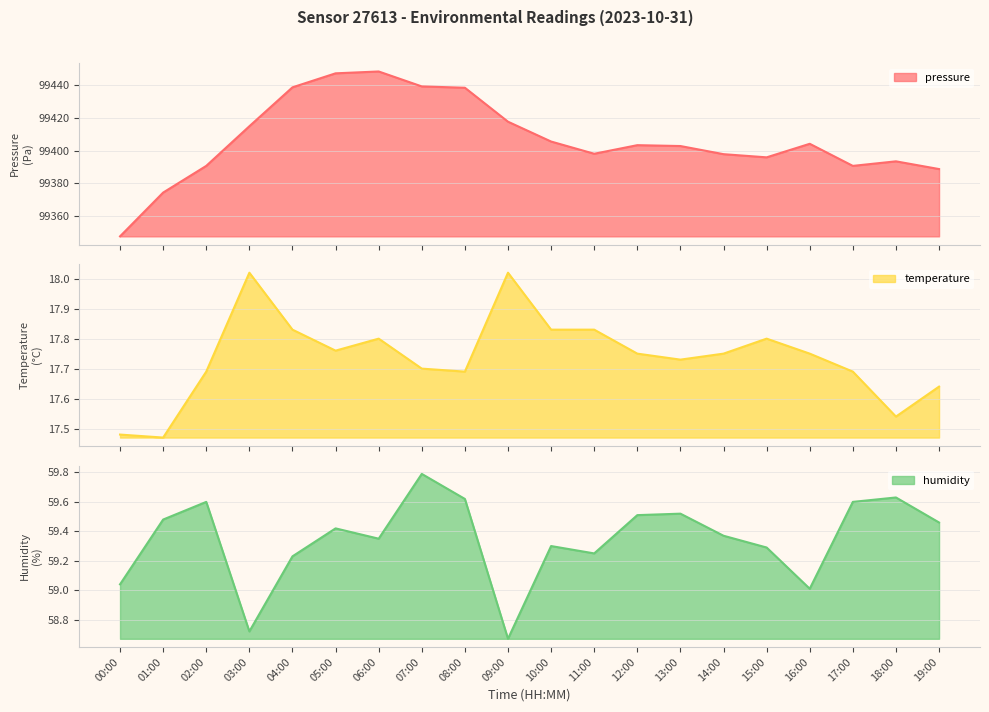

Reading left to right, list all the values displayed in this chart.

pressure: 00:00=99347.7	01:00=99374.4	02:00=99390.8	03:00=99415.0	04:00=99438.8	05:00=99447.3	06:00=99448.4	07:00=99439.3	08:00=99438.5	09:00=99417.8	10:00=99405.6	11:00=99398.2	12:00=99403.4	13:00=99402.9	14:00=99397.9	15:00=99396.0	16:00=99404.2	17:00=99390.8	18:00=99393.5	19:00=99388.8
temperature: 00:00=17.5	01:00=17.5	02:00=17.7	03:00=18.0	04:00=17.8	05:00=17.8	06:00=17.8	07:00=17.7	08:00=17.7	09:00=18.0	10:00=17.8	11:00=17.8	12:00=17.8	13:00=17.7	14:00=17.8	15:00=17.8	16:00=17.8	17:00=17.7	18:00=17.5	19:00=17.6
humidity: 00:00=59.0	01:00=59.5	02:00=59.6	03:00=58.7	04:00=59.2	05:00=59.4	06:00=59.4	07:00=59.8	08:00=59.6	09:00=58.7	10:00=59.3	11:00=59.2	12:00=59.5	13:00=59.5	14:00=59.4	15:00=59.3	16:00=59.0	17:00=59.6	18:00=59.6	19:00=59.5